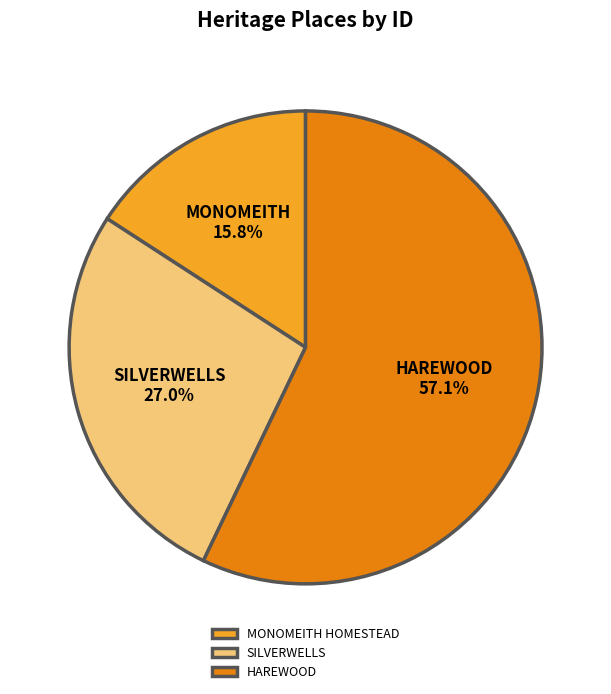

Does HAREWOOD account for over 50% of the chart?

Yes